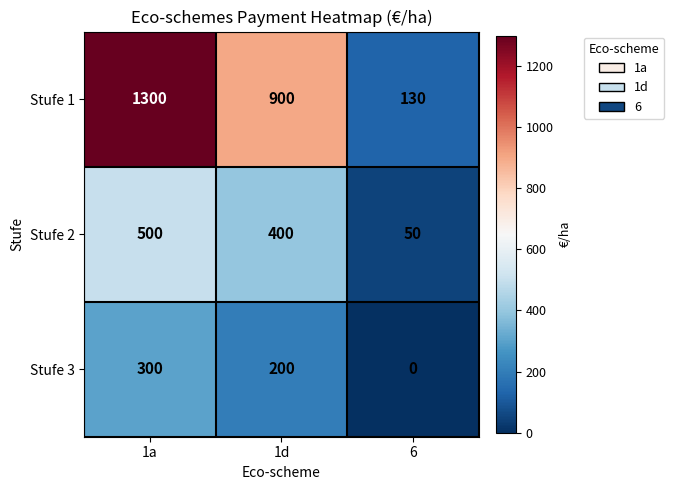

At how many categories does at least one series exceed 451?

2